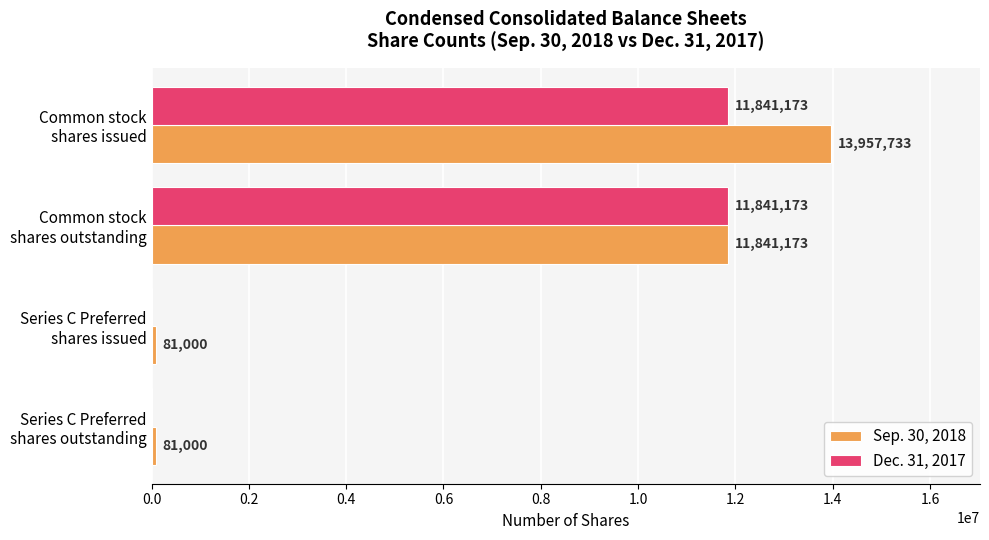

What is the maximum value shown in the chart?

13957733